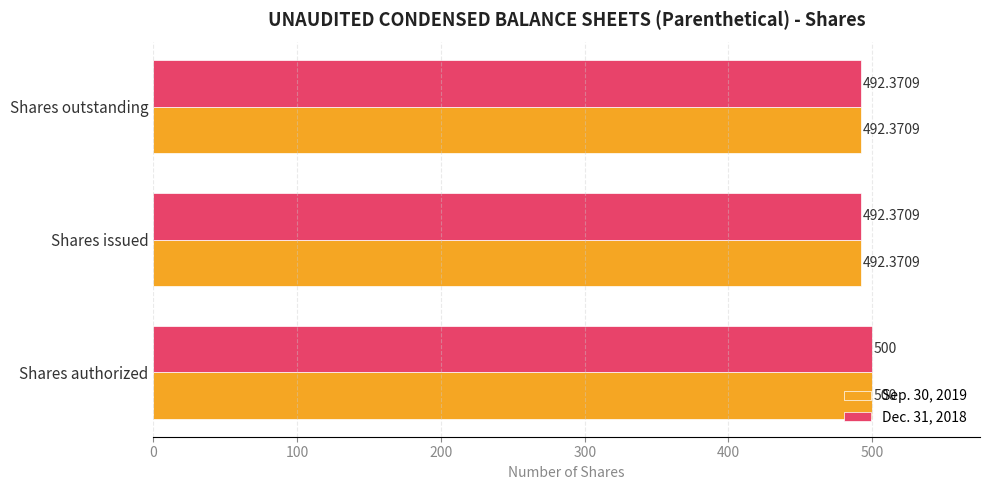

At how many categories does at least one series exceed 492?

3